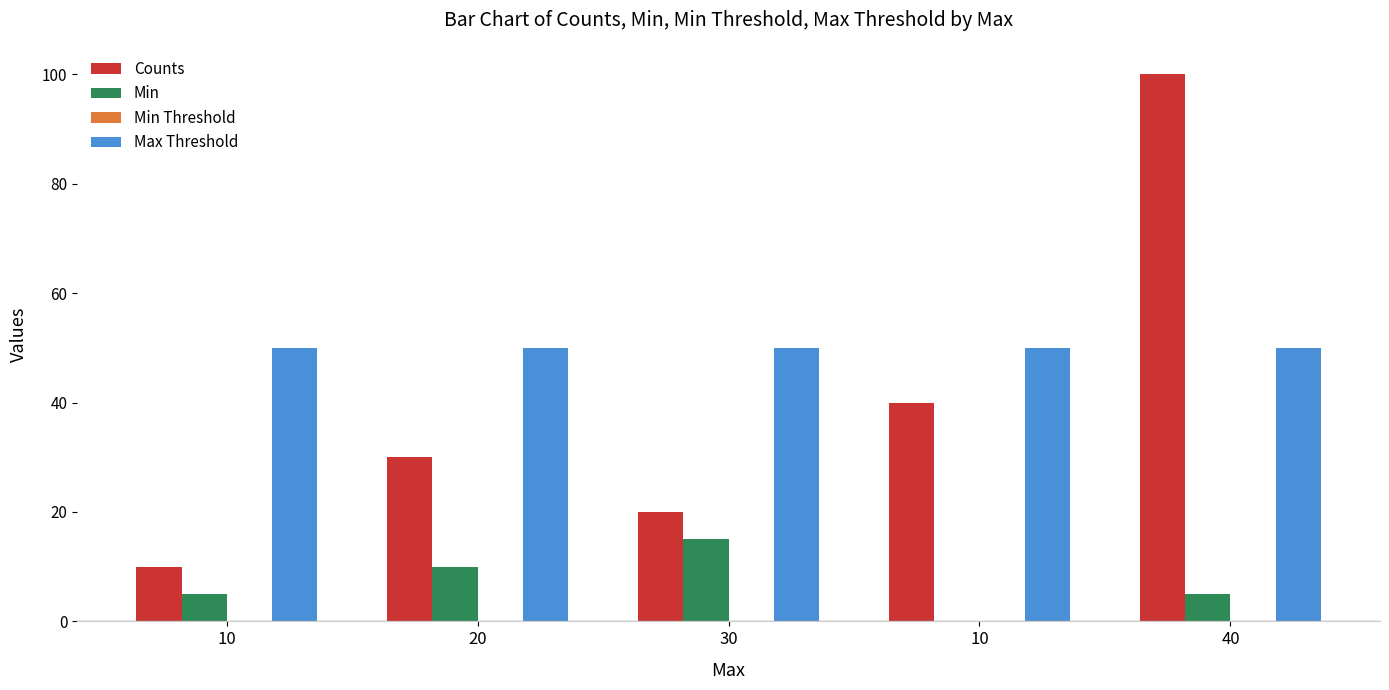

Reading right to left, extract all data points from this chart.

Counts: 100	40	20	30	10
Min: 5	0	15	10	5
Min Threshold: 0	0	0	0	0
Max Threshold: 50	50	50	50	50